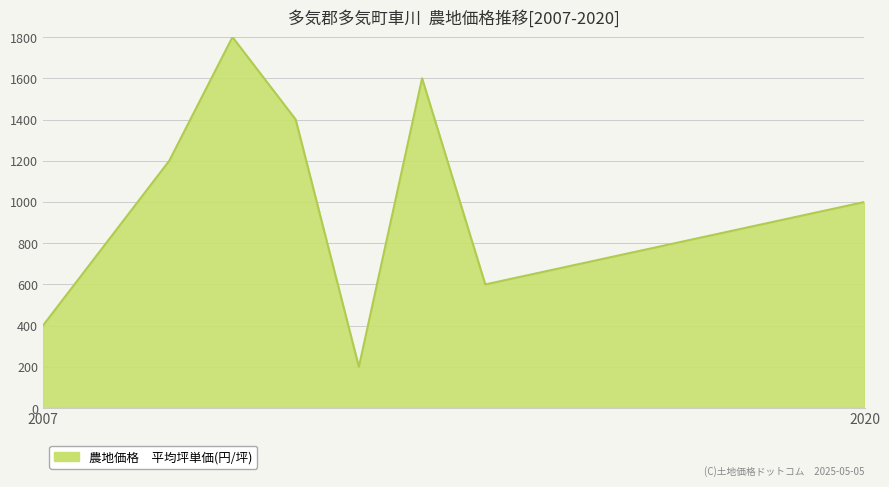

What is the difference between the maximum and minimum values?

1600